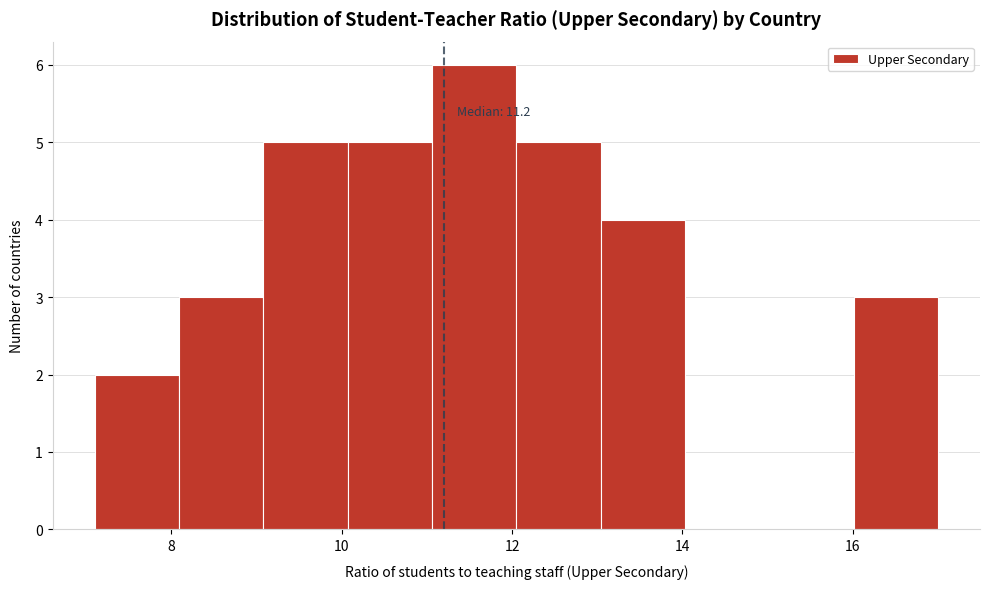

Which range on the x-axis has the tallest bar?

11.0 to 12.0